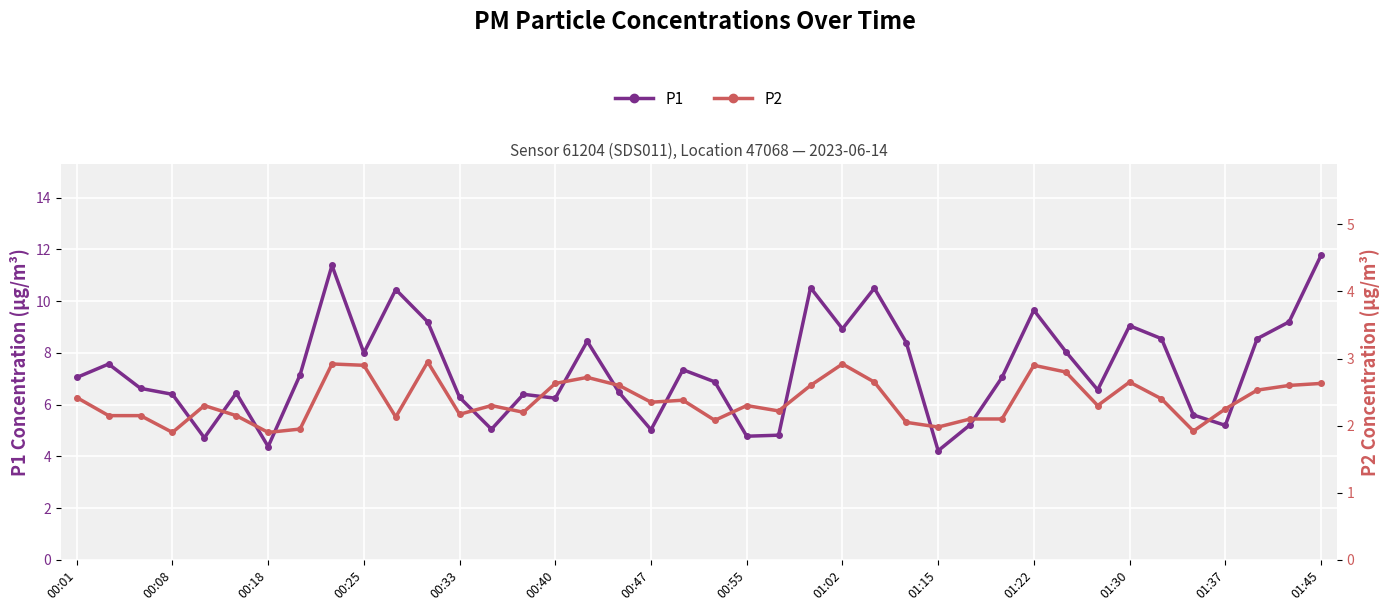

What is the highest value of the P1 series?

11.8